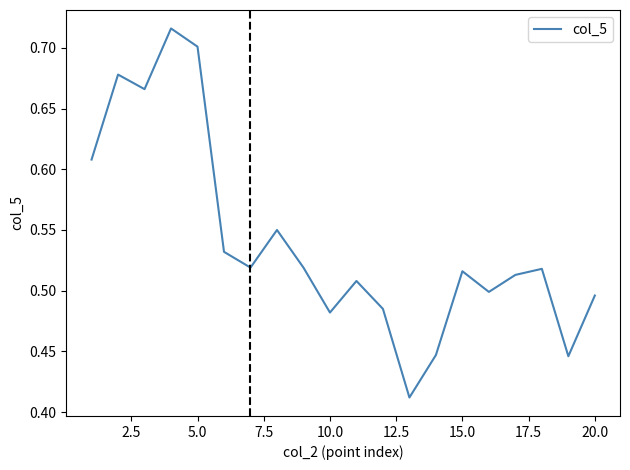

What is the sum of all values?

10.8